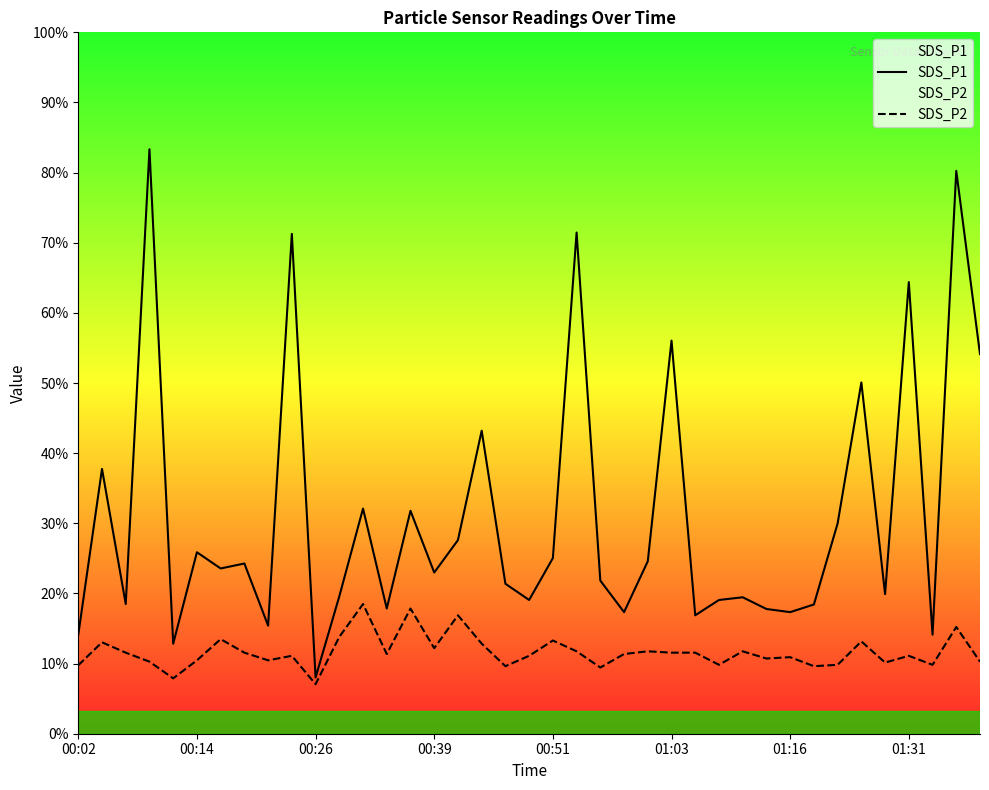

Which category has the lowest value in the SDS_P1 series?

00:26